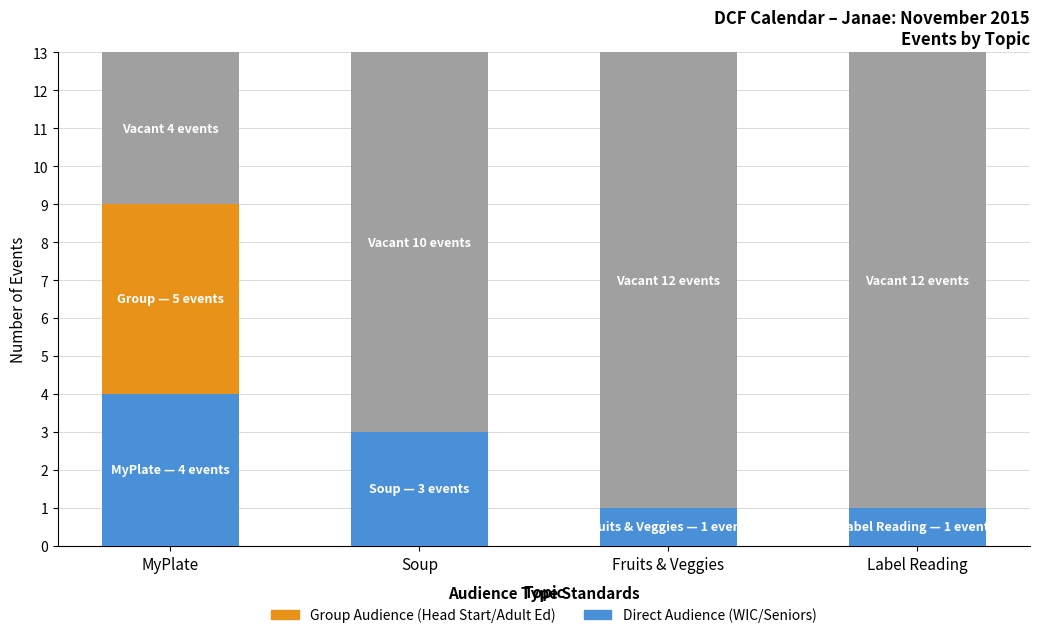

What is the sum of the Group Audience (Head Start/Adult Ed/After School) values at Label Reading and MyPlate?

5